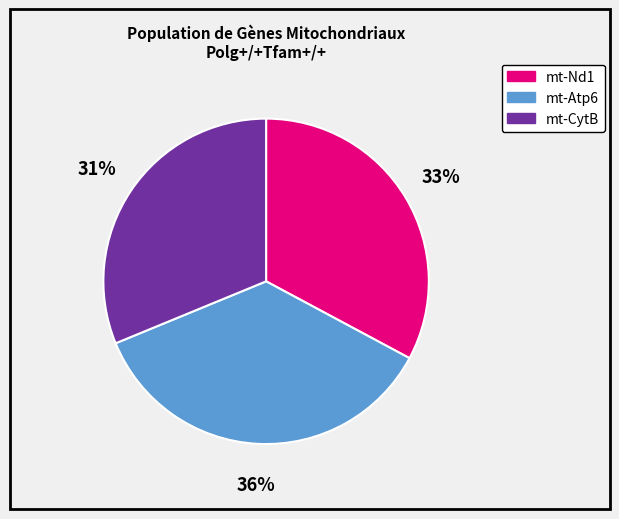

Count the number of slices in the pie.

3